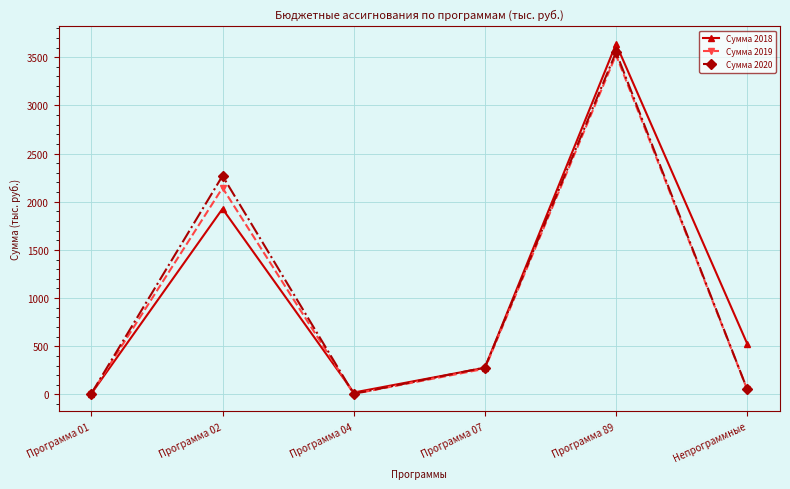

True or false: Сумма 2019 and Сумма 2018 cross at least once.

True